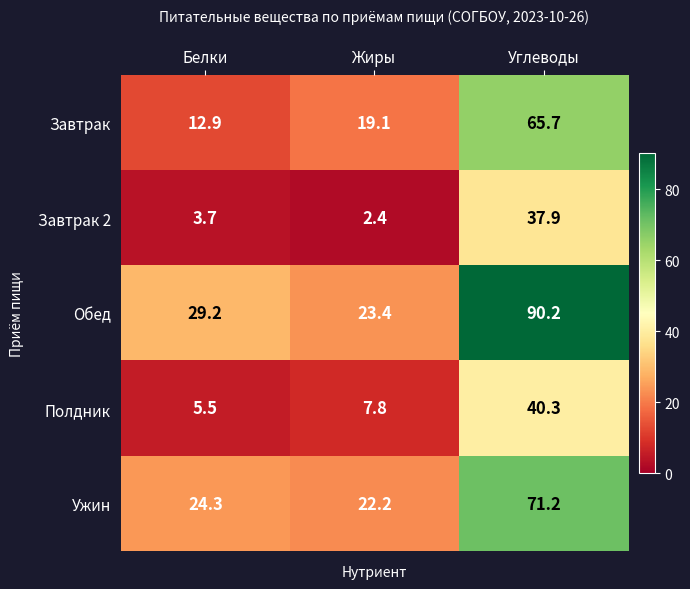

Where is Ужин nearest to the value 46?

Белки